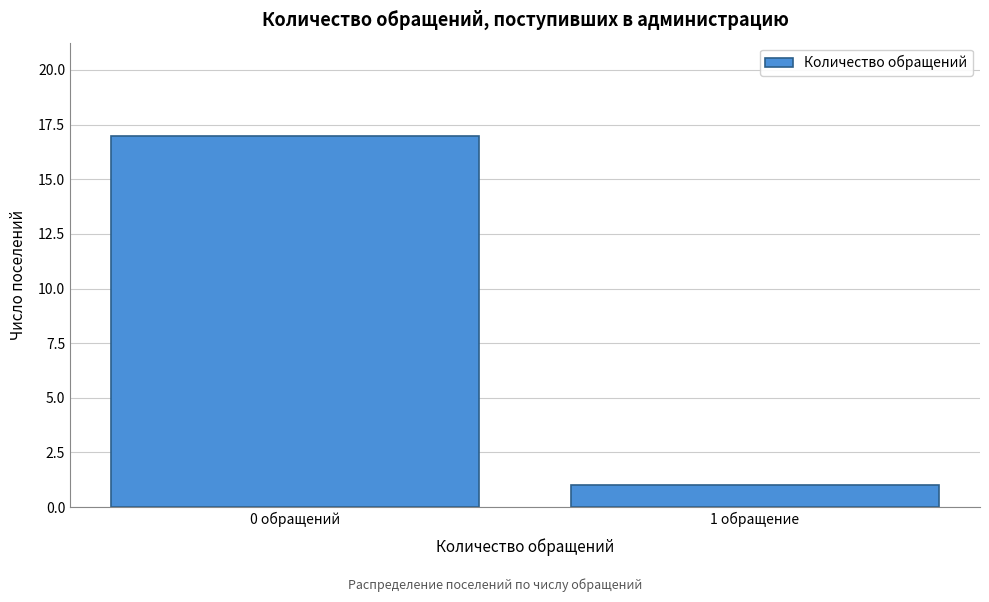

Reading left to right, extract all data points from this chart.

0 обращений=17	1 обращение=1